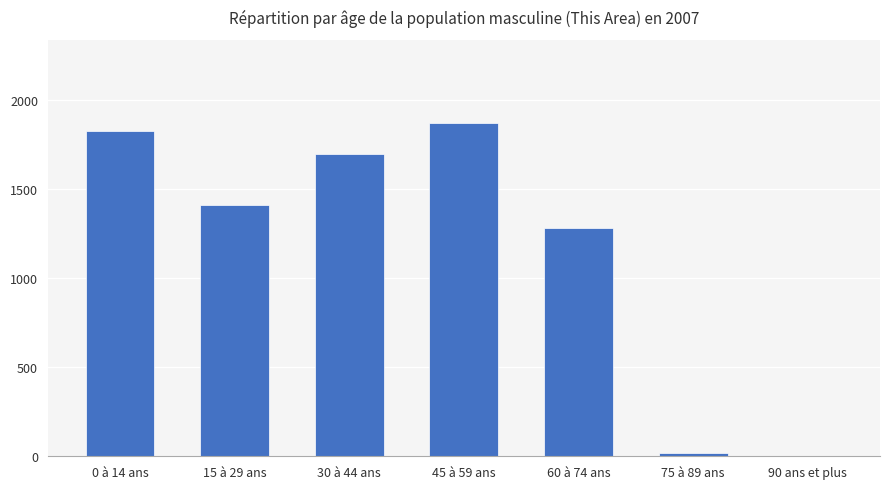

The value at 30 à 44 ans is 1698. True or false?

True